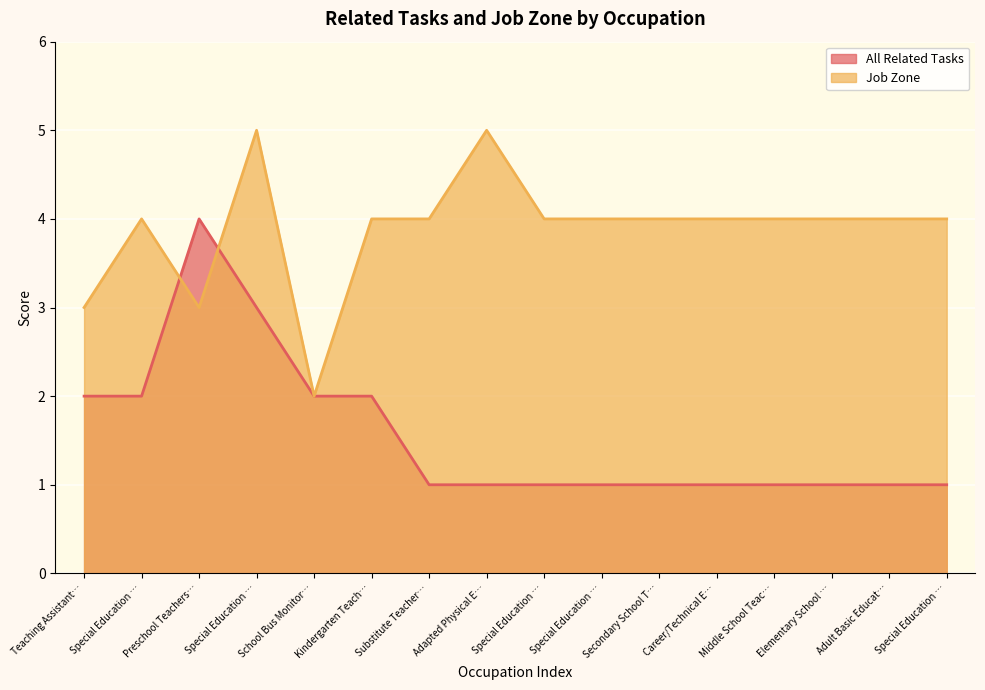

Which category has the lowest value across all series?

Substitute Teacher…